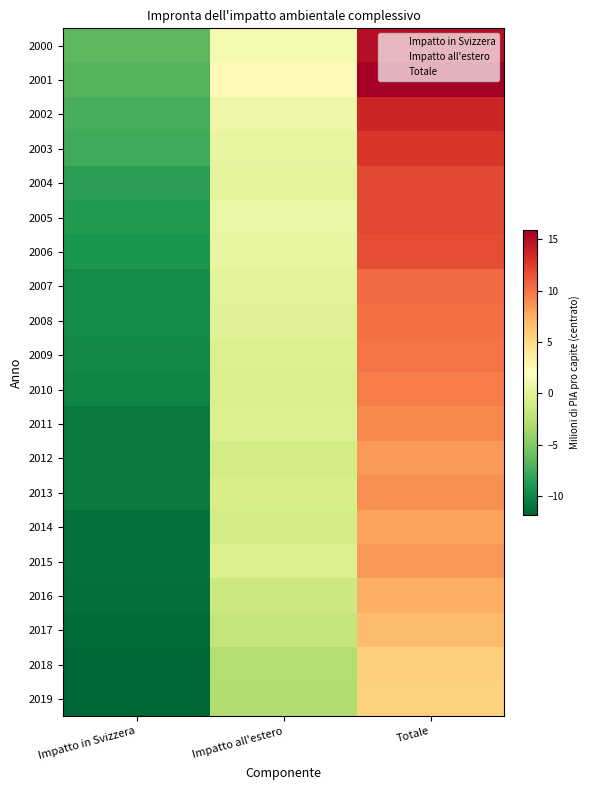

Which series has the widest spread of values?

2001